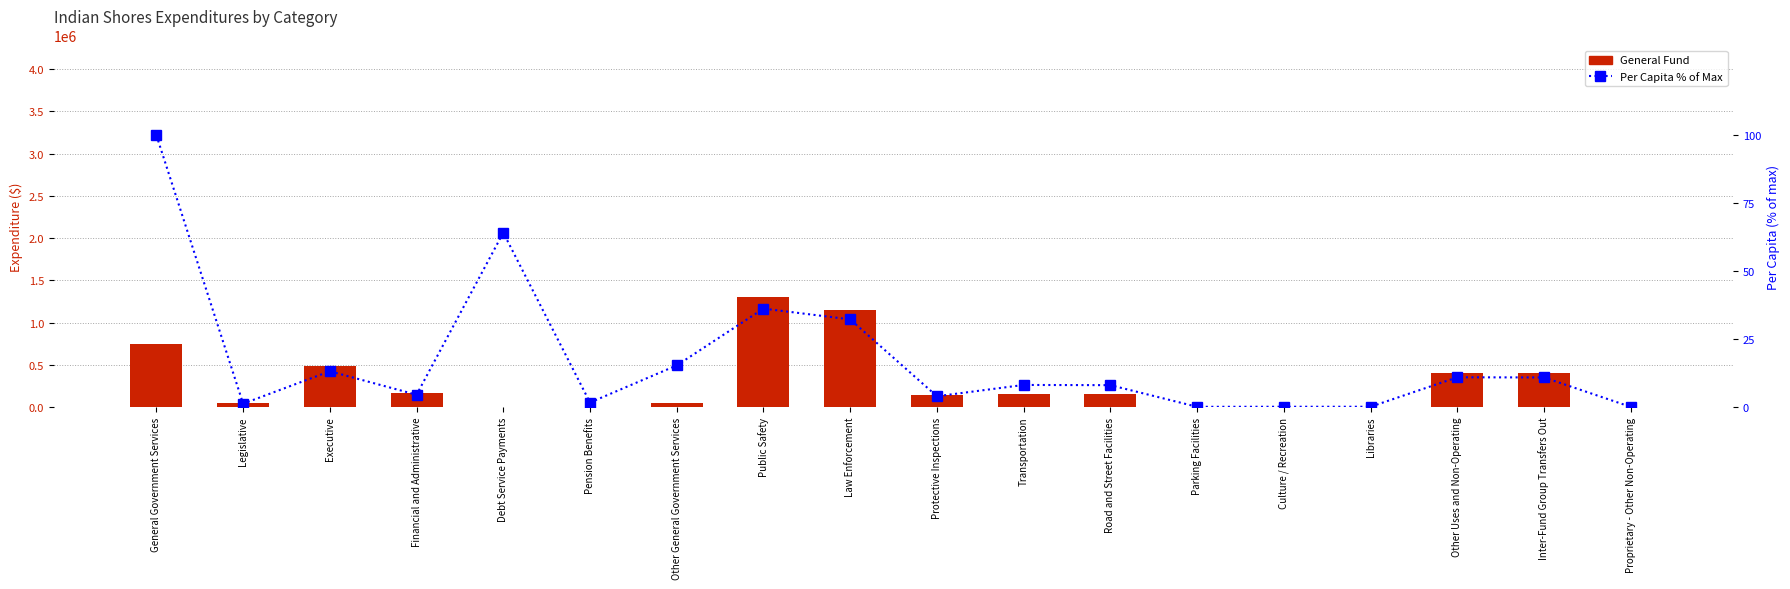

What is the sum of the Per Capita % of Max values at Pension Benefits and Proprietary - Other Non-Operating?

1.7